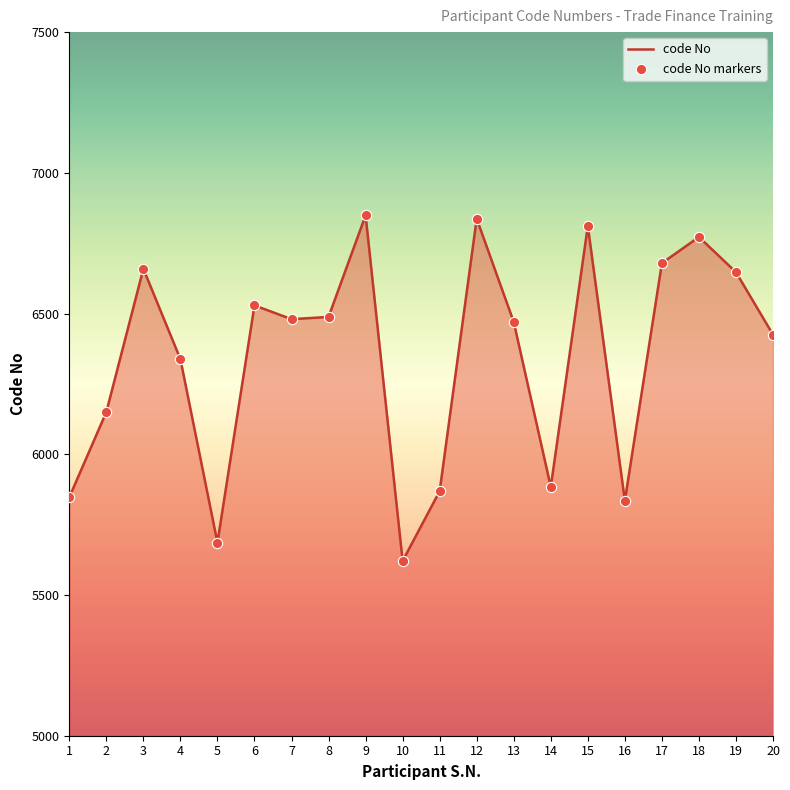

Between 10 and 1, which is larger?

1